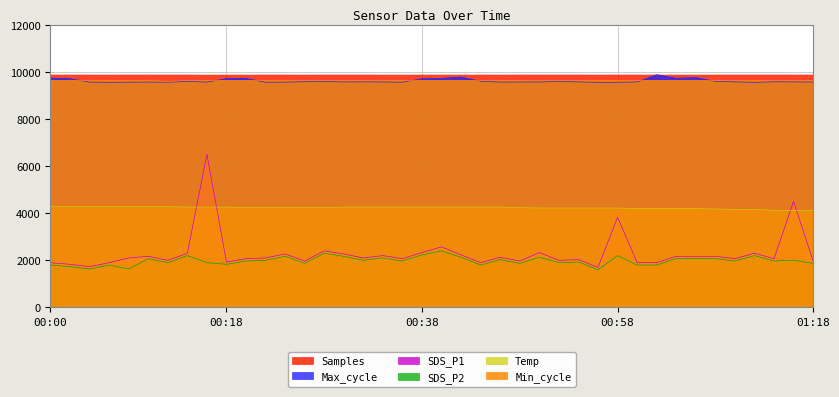

How many lines are shown in the chart?

6